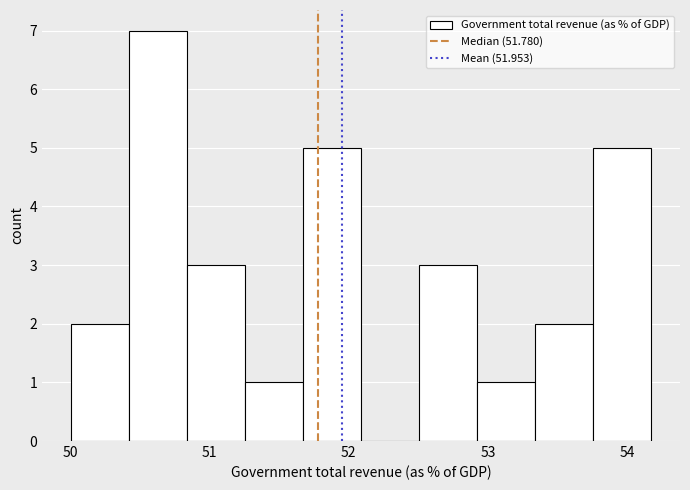

Reading left to right, transcribe this chart: for each bar, give the range it covers on the x-axis and its height. Neither the bar edges nor the heights are printed on the chart, so give them approximately, as read against the axes.

50.0 to 50.4: 2
50.4 to 50.8: 7
50.8 to 51.3: 3
51.3 to 51.7: 1
51.7 to 52.1: 5
52.1 to 52.5: 0
52.5 to 52.9: 3
52.9 to 53.3: 1
53.3 to 53.8: 2
53.8 to 54.2: 5